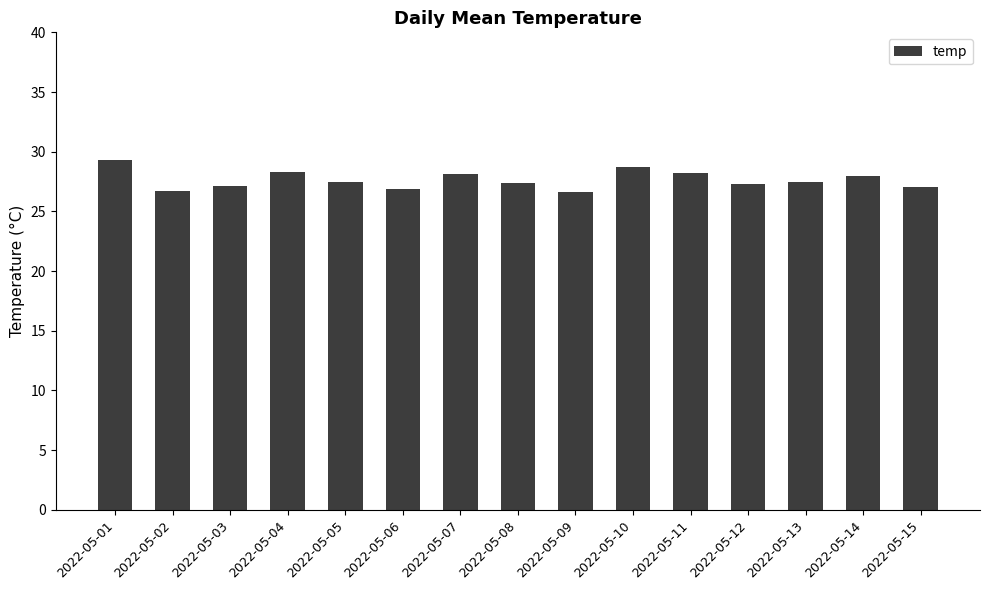

What is the value of the 4th bar from the left?

28.3